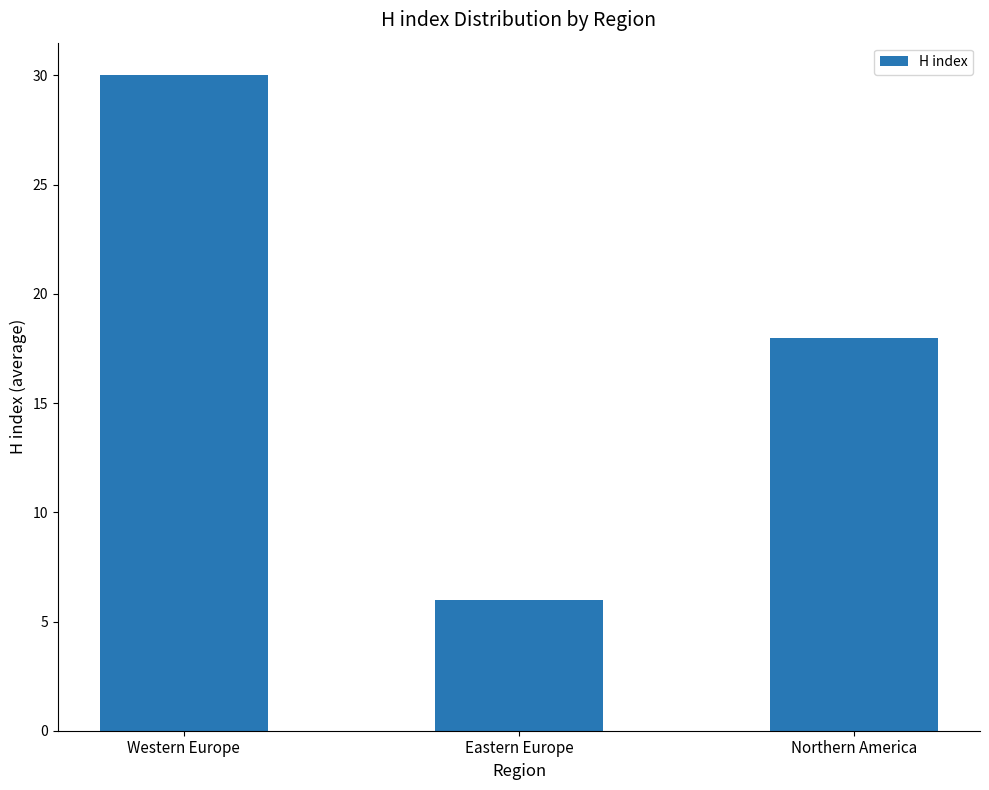

How many values are between 6 and 30?

3